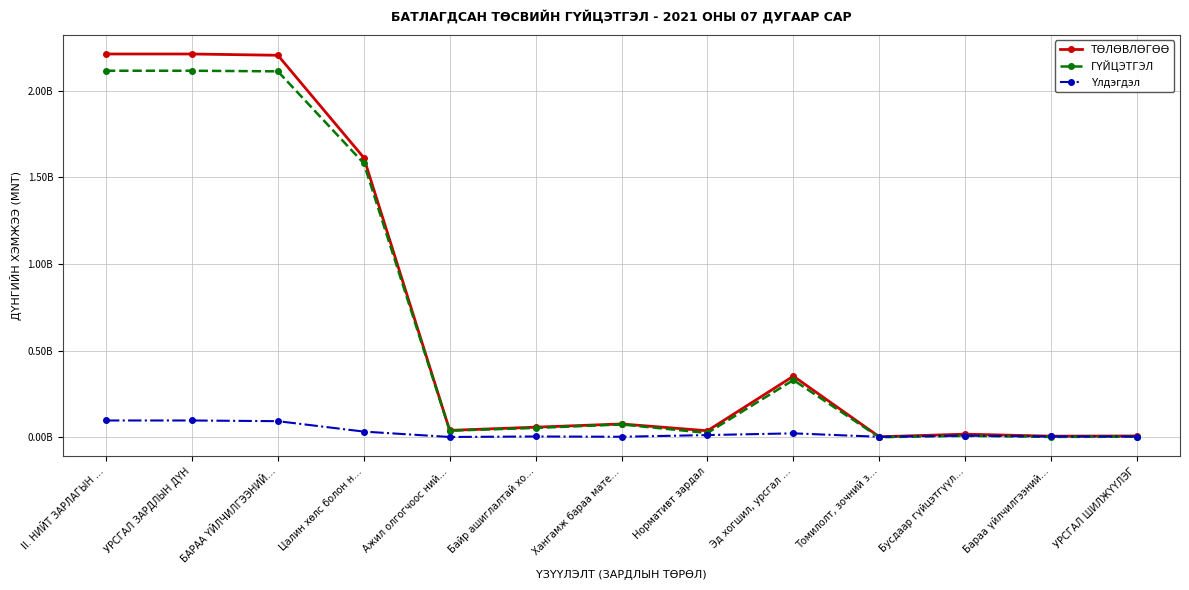

Reading left to right, list all the values displayed in this chart.

ТӨЛӨВЛӨГӨӨ: II. НИЙТ ЗАРЛАГЫН …=2211201200.0	УРСГАЛ ЗАРДЛЫН ДҮН=2211201200.0	БАРАА ҮЙЛЧИЛГЭЭНИЙ…=2203801200.0	Цалин хөлс болон н…=1613151100.0	Ажил олгогчоос ний…=39572800.0	Байр ашиглалтай хо…=58047000.0	Хангамж бараа мате…=76613500.0	Нормативт зардал=37376300.0	Эд хогшил, урсгал …=352413800.0	Томилолт, зочний з…=2650000.0	Бусдаар гүйцэтгүүл…=17762700.0	Бараа үйлчилгээний…=6214000.0	УРСГАЛ ШИЛЖҮҮЛЭГ=7400000.0
ГҮЙЦЭТГЭЛ: II. НИЙТ ЗАРЛАГЫН …=2114517031.0	УРСГАЛ ЗАРДЛЫН ДҮН=2114517031.0	БАРАА ҮЙЛЧИЛГЭЭНИЙ…=2111097031.0	Цалин хөлс болон н…=1580563307.0	Ажил олгогчоос ний…=38040824.0	Байр ашиглалтай хо…=53640913.3	Хангамж бараа мате…=73845551.7	Нормативт зардал=24788830.0	Эд хогшил, урсгал …=329961219.0	Томилолт, зочний з…=0.0	Бусдаар гүйцэтгүүл…=8485786.0	Бараа үйлчилгээний…=1770600.0	УРСГАЛ ШИЛЖҮҮЛЭГ=3420000.0
Үлдэгдэл: II. НИЙТ ЗАРЛАГЫН …=96684169.0	УРСГАЛ ЗАРДЛЫН ДҮН=96684169.0	БАРАА ҮЙЛЧИЛГЭЭНИЙ…=92704169.0	Цалин хөлс болон н…=32587793.0	Ажил олгогчоос ний…=1531976.0	Байр ашиглалтай хо…=4406086.7	Хангамж бараа мате…=2767948.3	Нормативт зардал=12587470.0	Эд хогшил, урсгал …=22452581.0	Томилолт, зочний з…=2650000.0	Бусдаар гүйцэтгүүл…=9276914.0	Бараа үйлчилгээний…=4443400.0	УРСГАЛ ШИЛЖҮҮЛЭГ=3980000.0